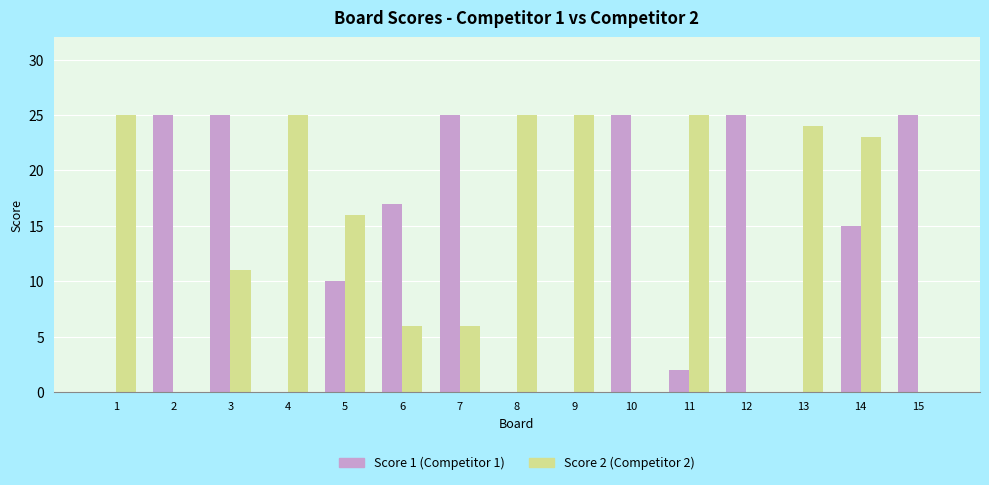

At which category is the sum across all series the highest?

14